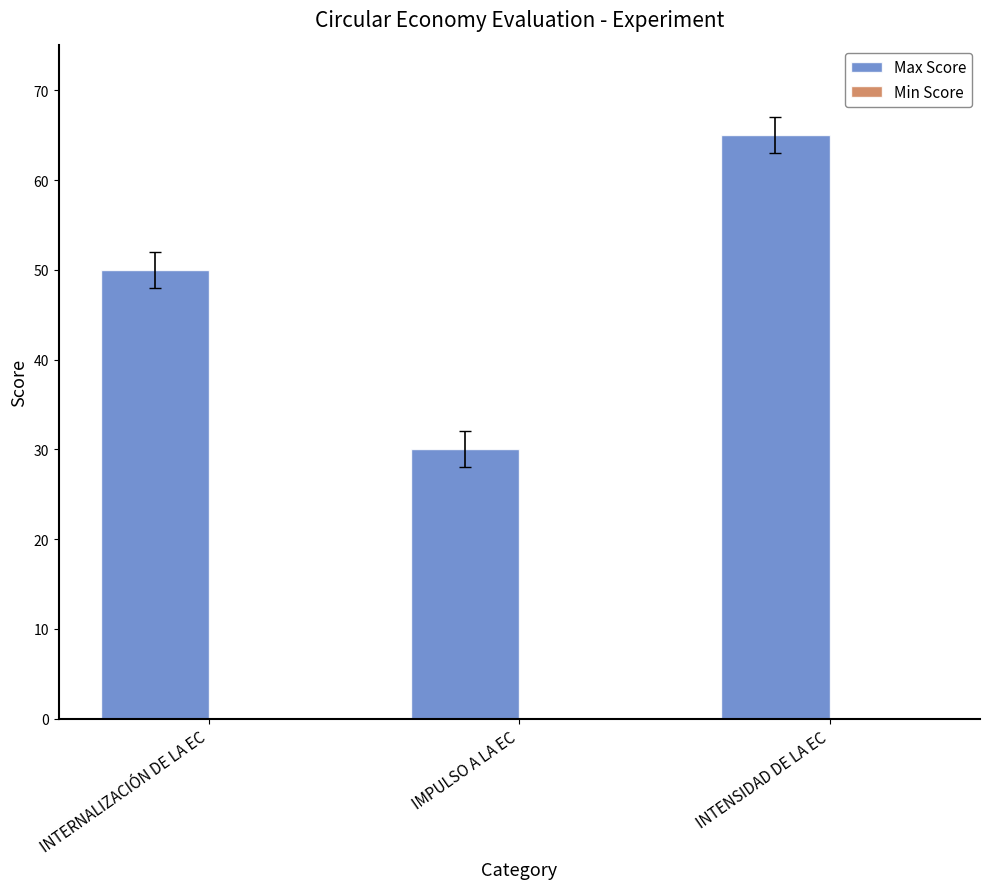

The chart shows a value of 11 at IMPULSO A LA EC. True or false?

False